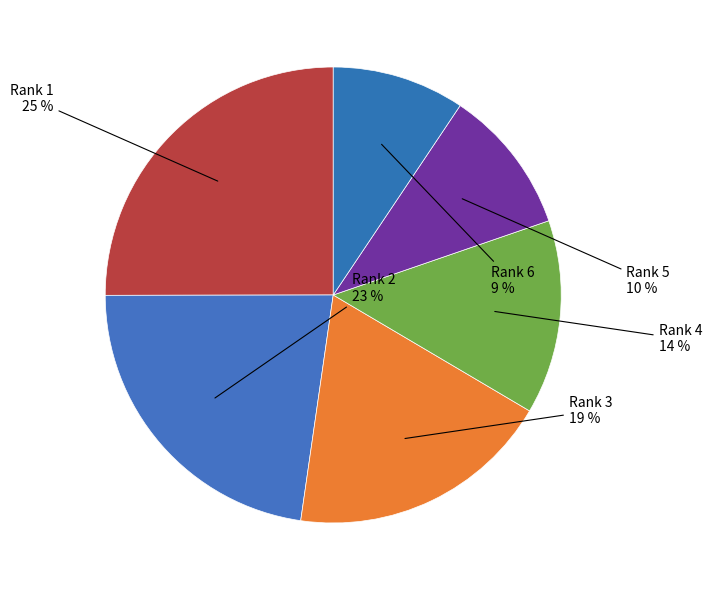

How many segments does this pie chart have?

6